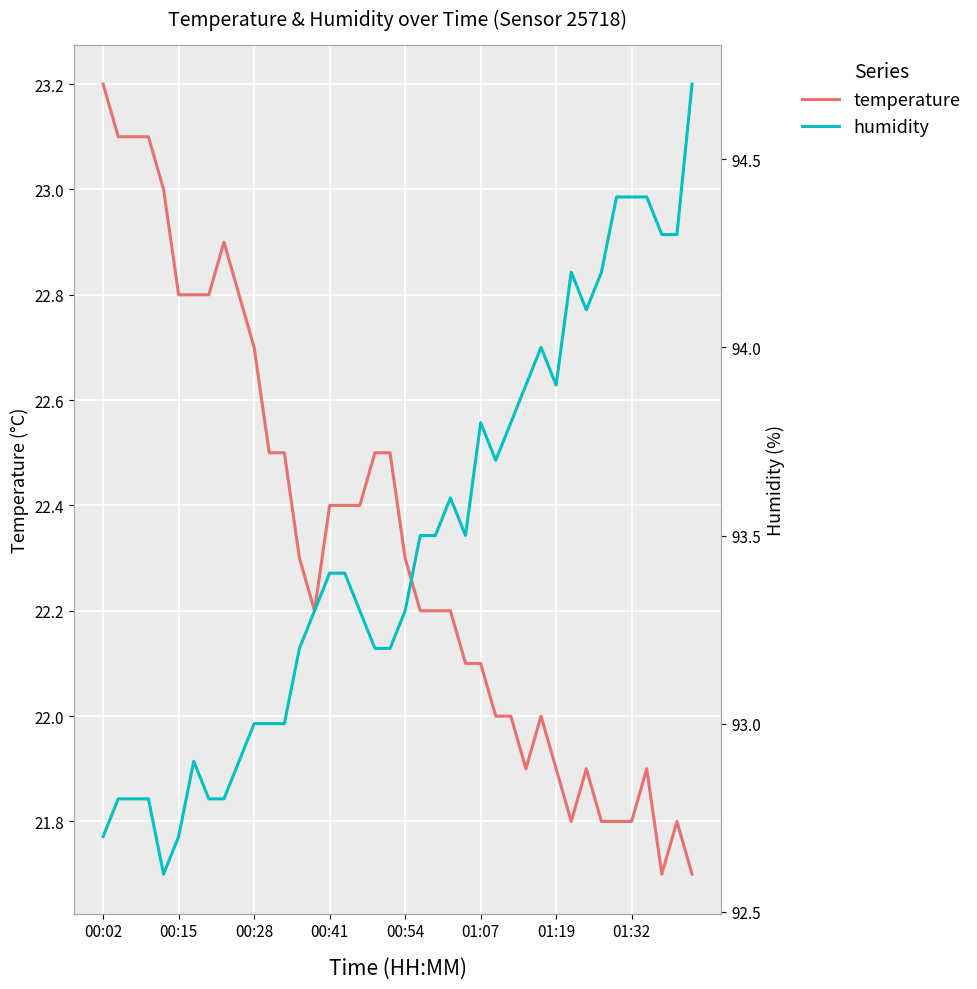

True or false: temperature has a value of 36.2 at 00:15.

False